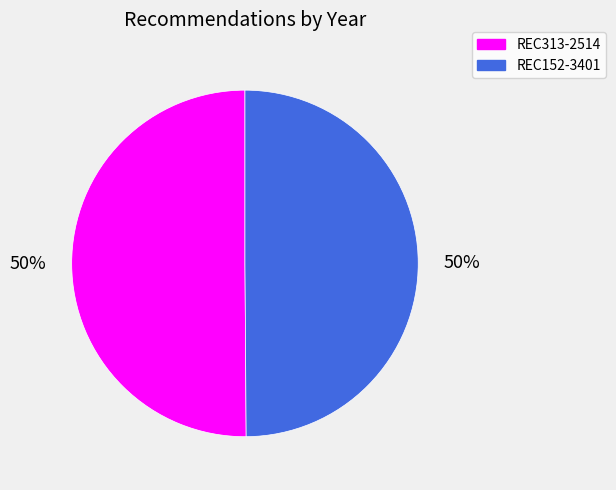

What is the ratio of the value at REC313-2514 to the value at REC152-3401?

1.0